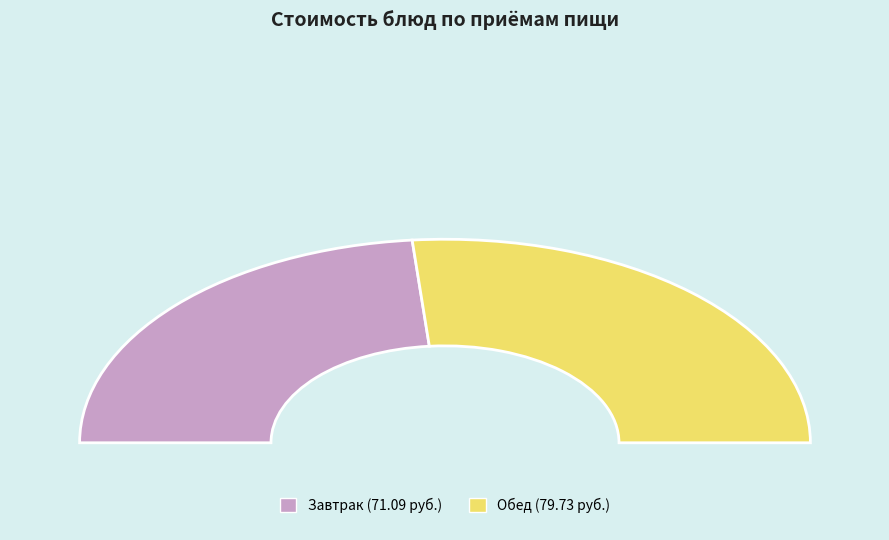

True or false: Кисломолочный продукт (Завтрак) accounts for 28% of the total.

False